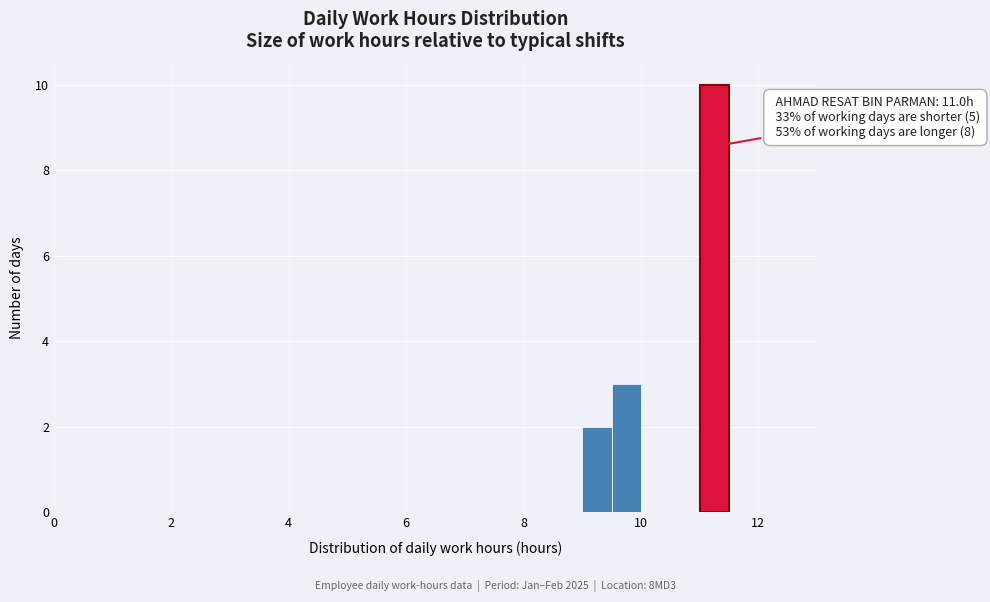

Around what value on the x-axis is the tallest bar? Give the approximate position of its centre, as read against the axis.

11.2